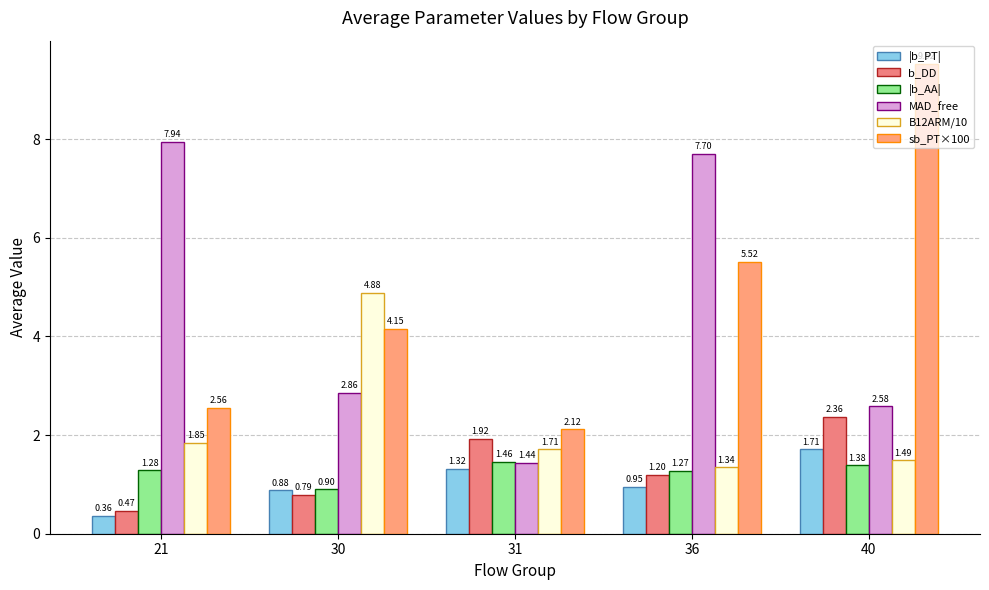

At which category does the chart reach its minimum across all series?

21